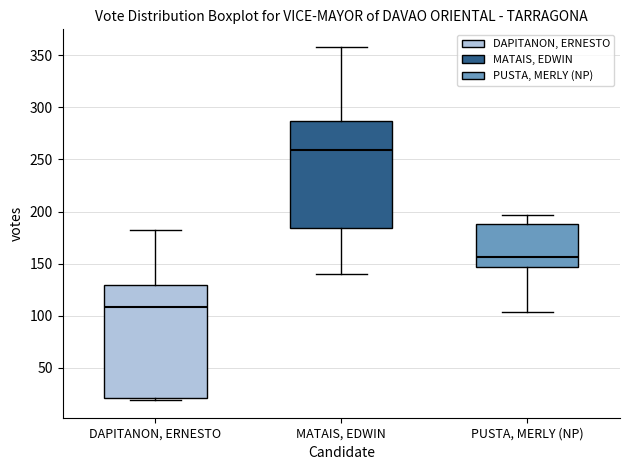

Where does the median line of the box for DAPITANON, ERNESTO sit on the y-axis? The values are not printed on the chart, so give them approximately, as read against the axis.

110